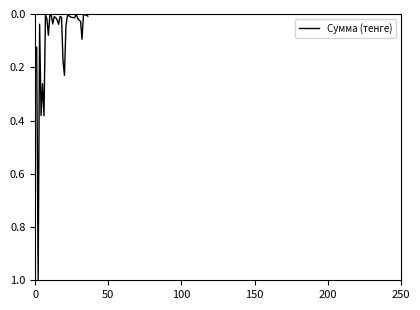

What is the greatest value displayed?

1.0